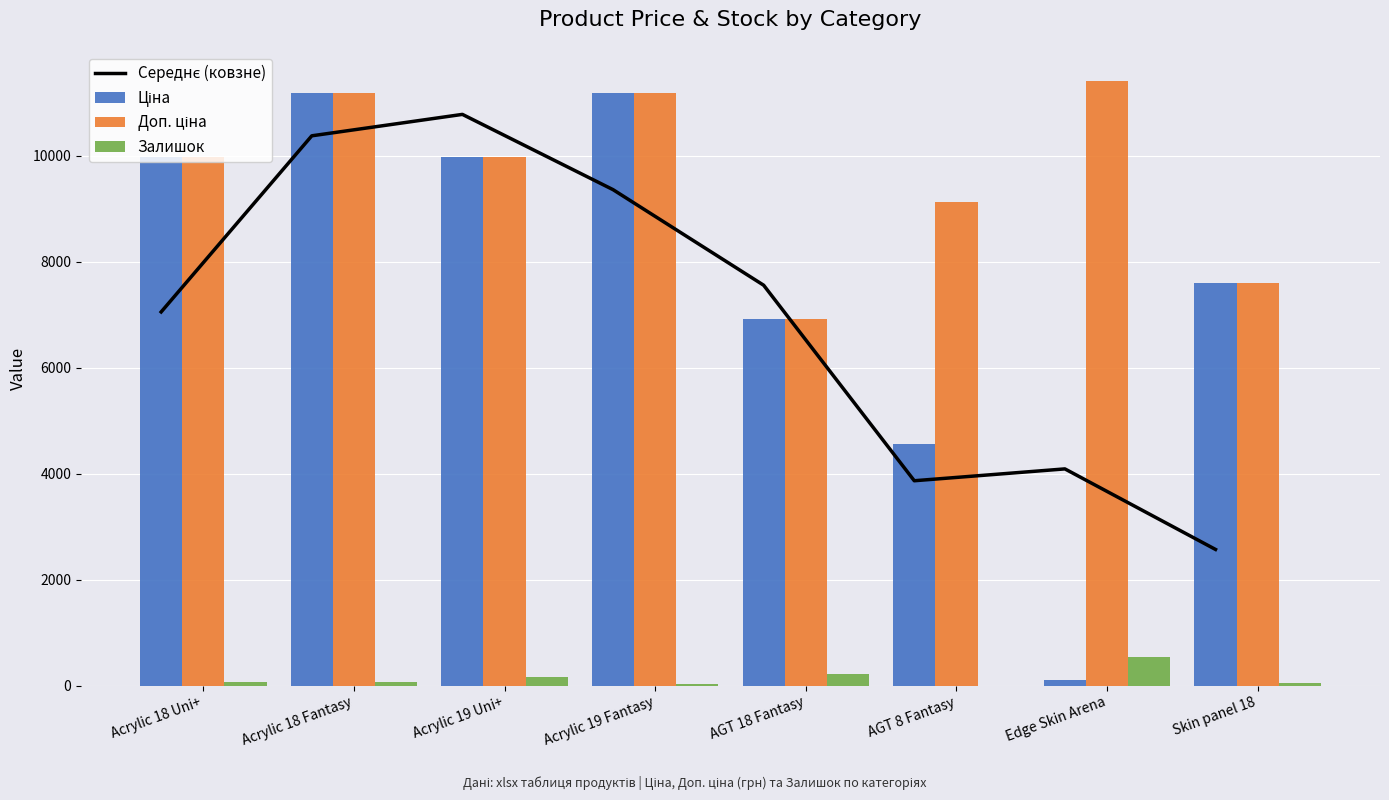

What position from the right is Edge Skin Arena?

2